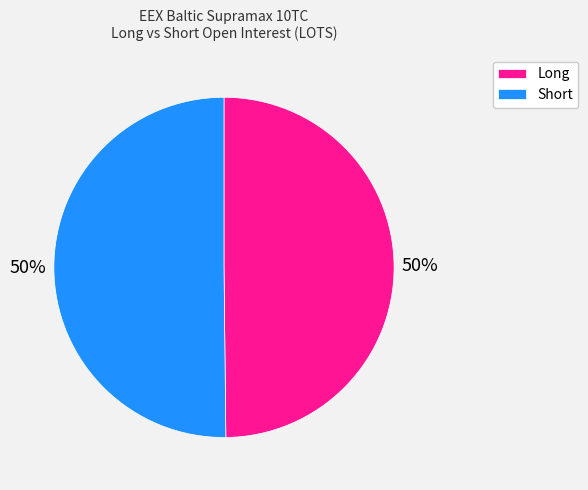

The Short slice represents 44% of the pie. True or false?

False